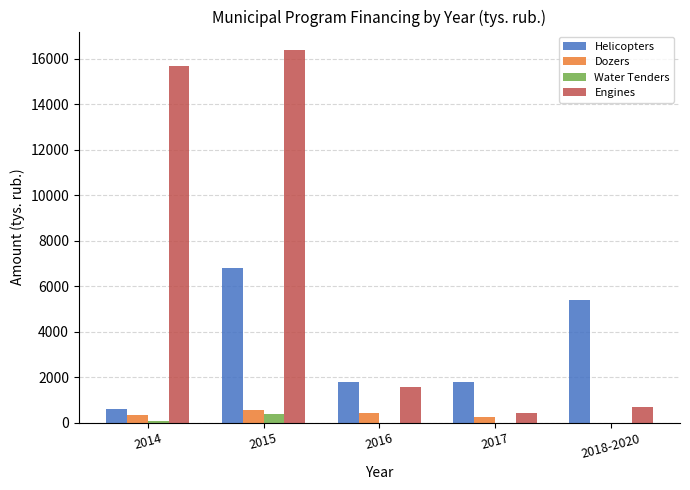

Which label corresponds to the largest value in the chart?

2015